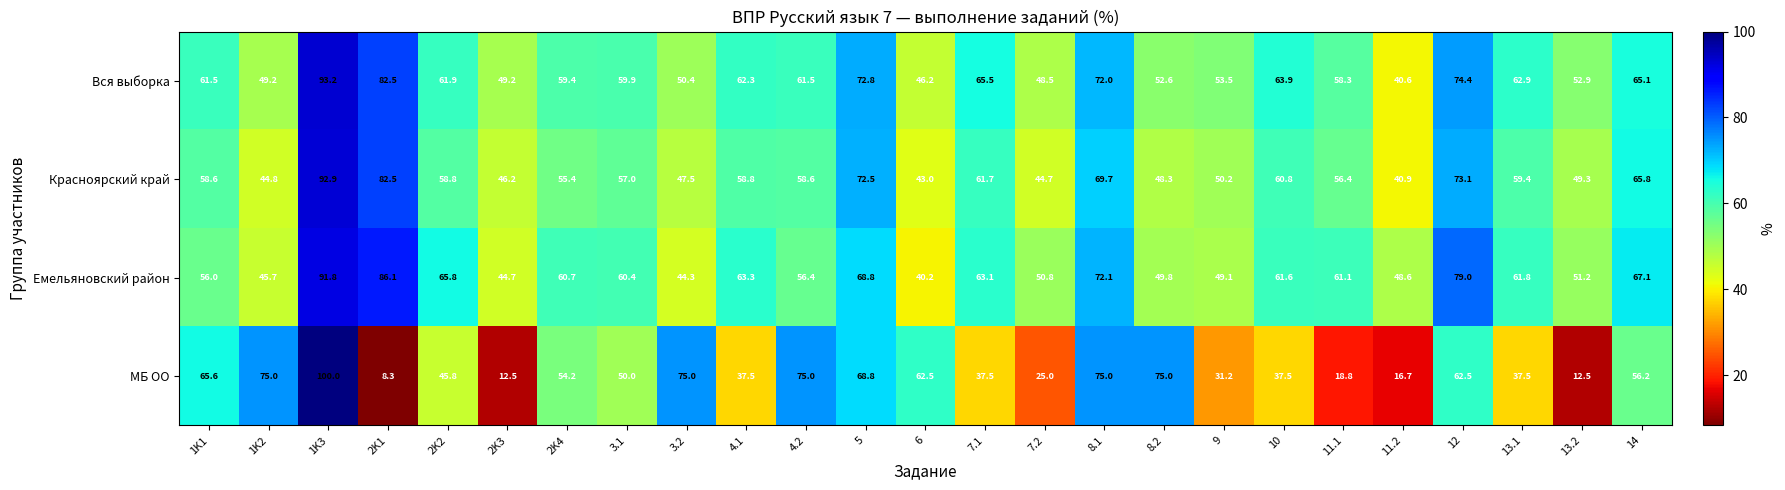

At 13.2, list the series in order from smallest to largest.

МБ ОО, Красноярский край, Емельяновский район, Вся выборка